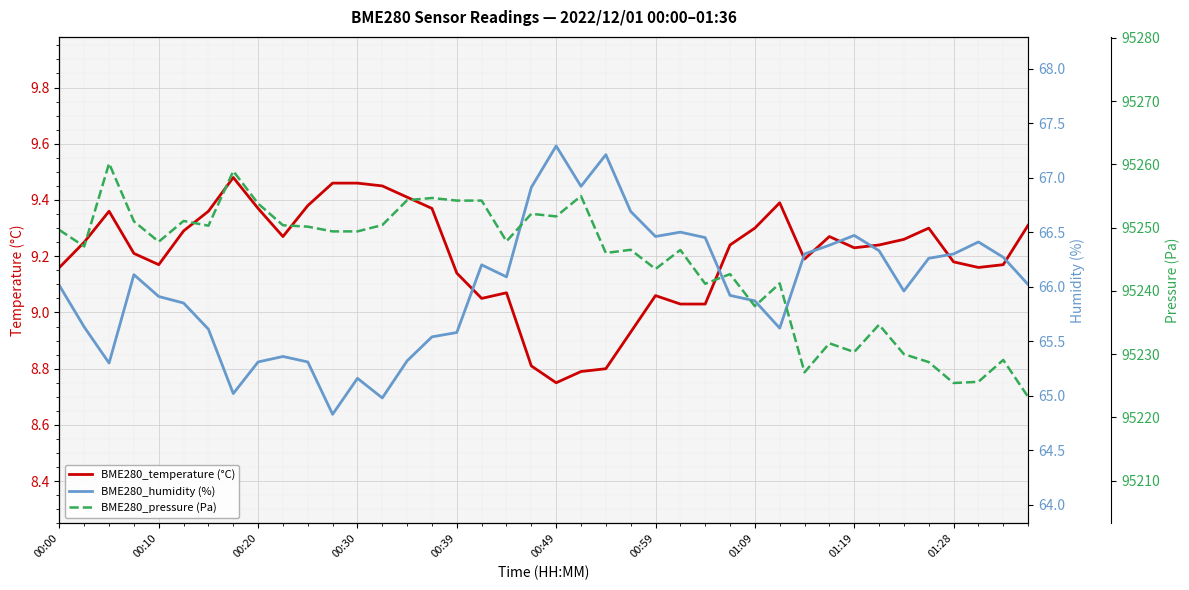

Where does the BME280_pressure (Pa) series first go above 95247?

00:00